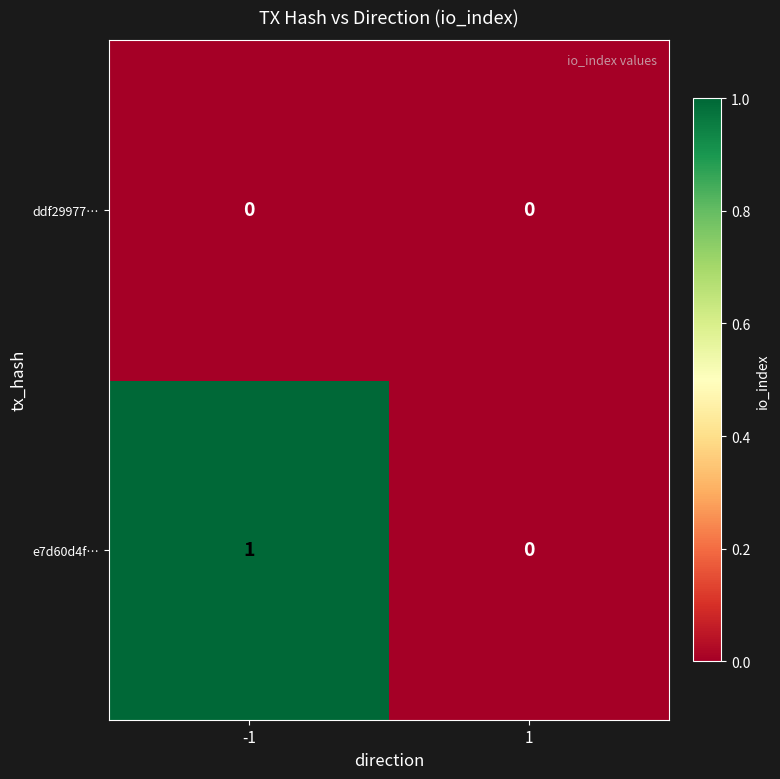

Reading left to right, transcribe all the data shown in this chart.

ddf29977…: -1=0	1=0
e7d60d4f…: -1=1	1=0